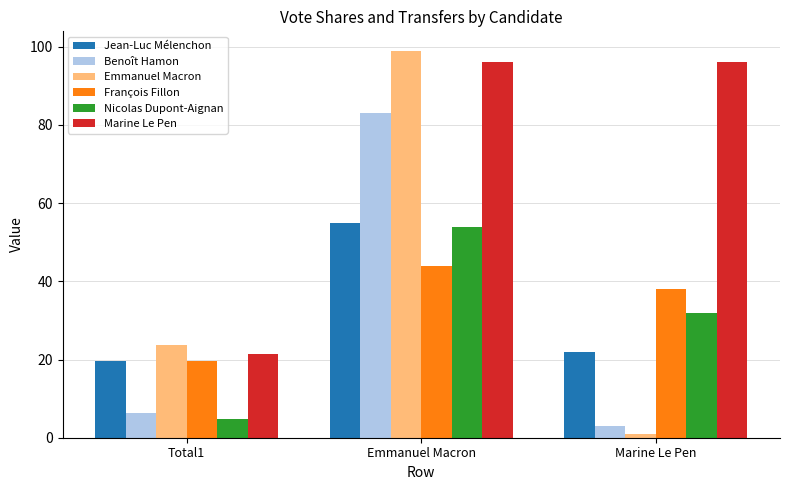

Between Total1 and Marine Le Pen, which series saw the biggest shift?

Marine Le Pen